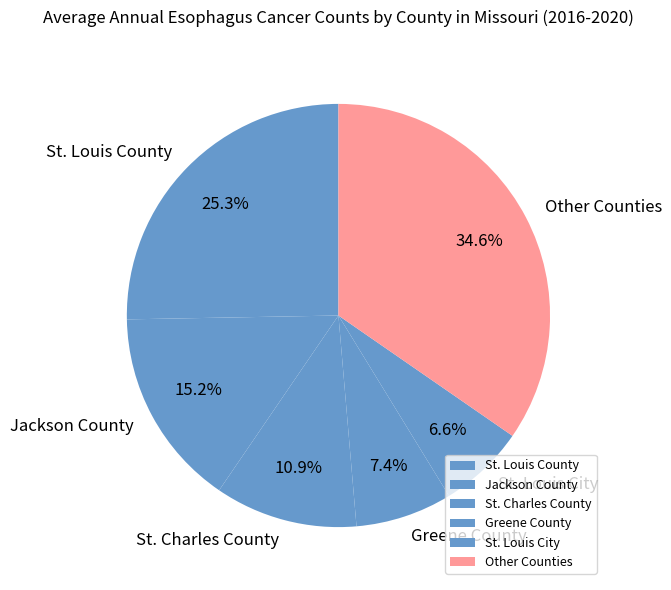

Which has a higher value, Greene County or St. Louis City?

Greene County